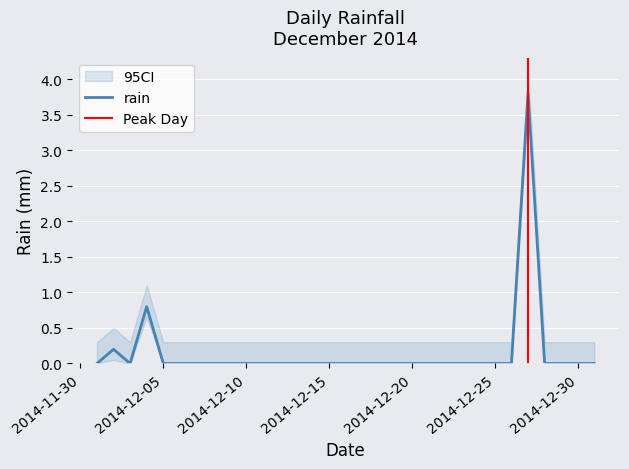

Which category has the highest value across all series?

2014-12-27